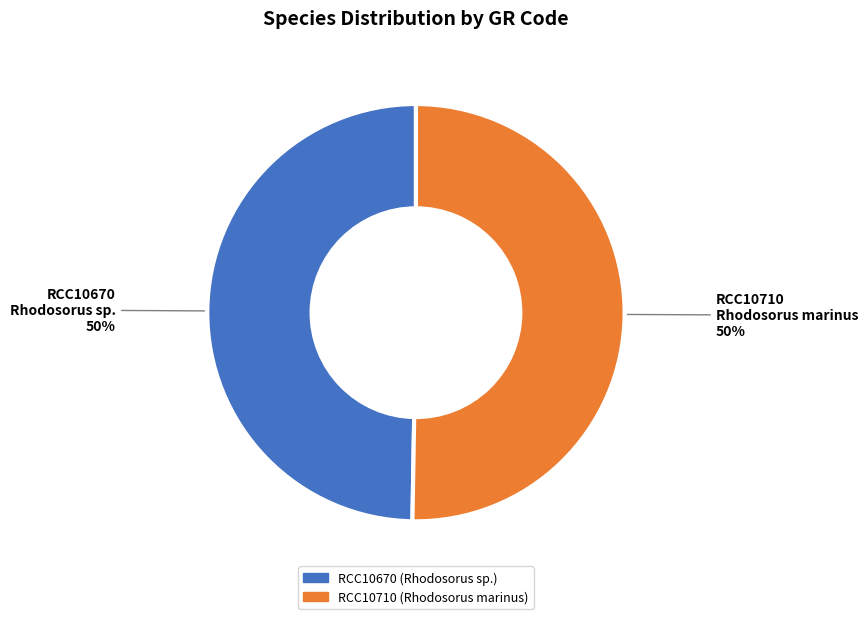

How many slices are in this pie chart?

2